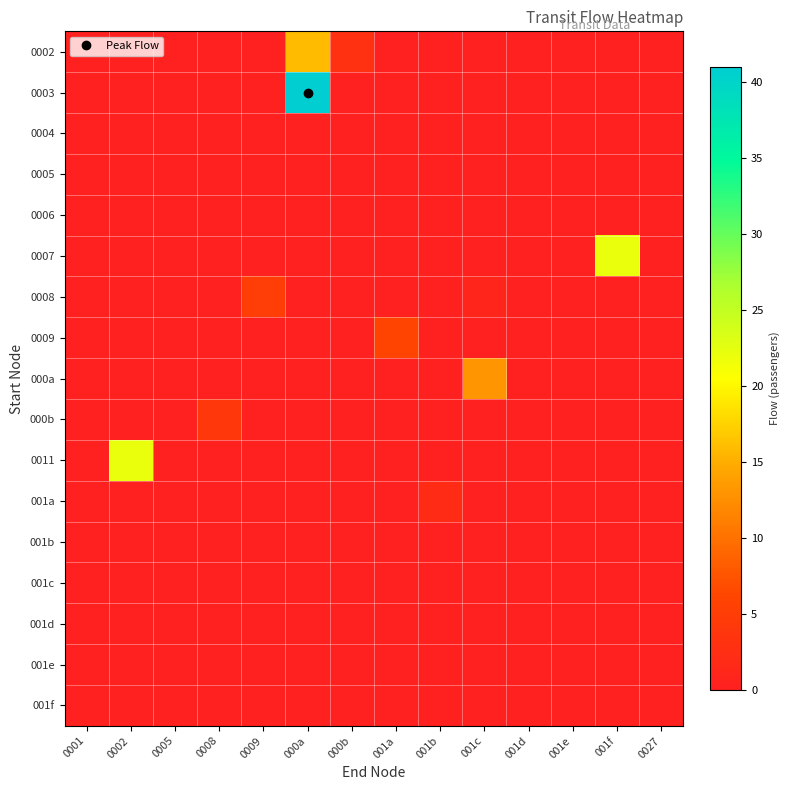

What is the difference between the highest and lowest values at 001b?

2